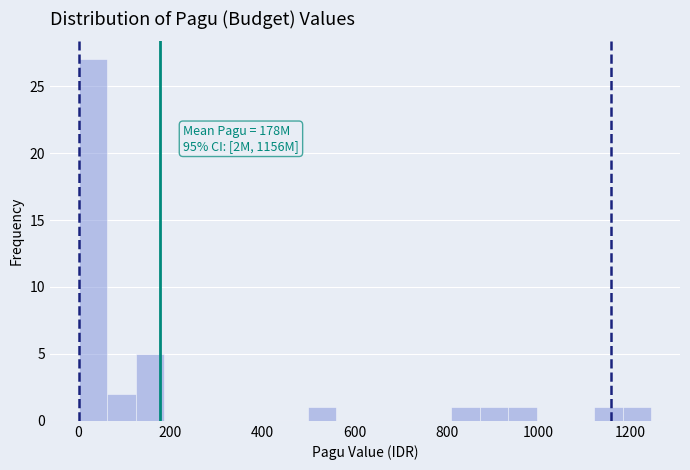

Read against the x-axis, roughly where is the centre of the tallest bar?

40